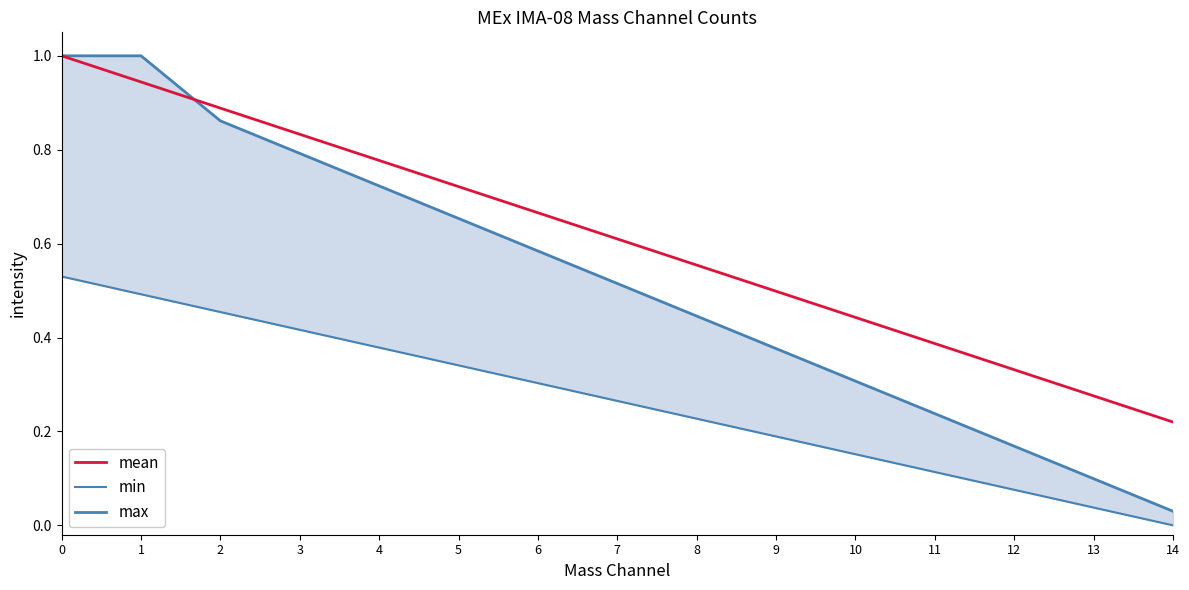

How many data points does each series have?

15